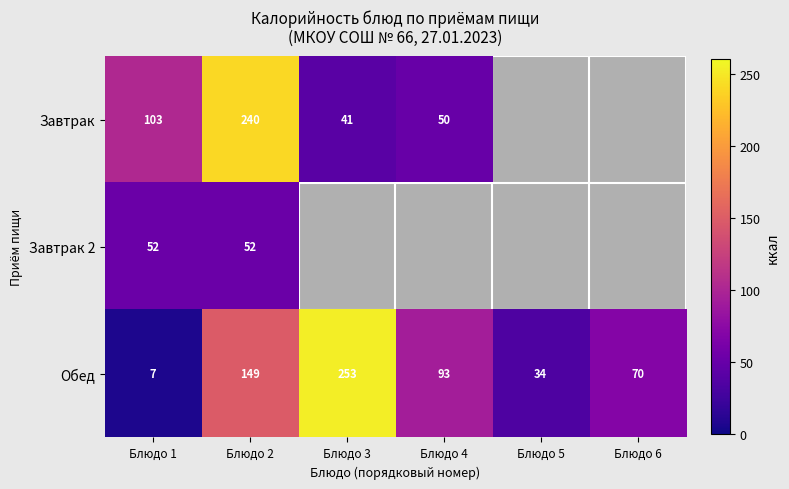

Where is Обед nearest to the value 130?

Блюдо 2